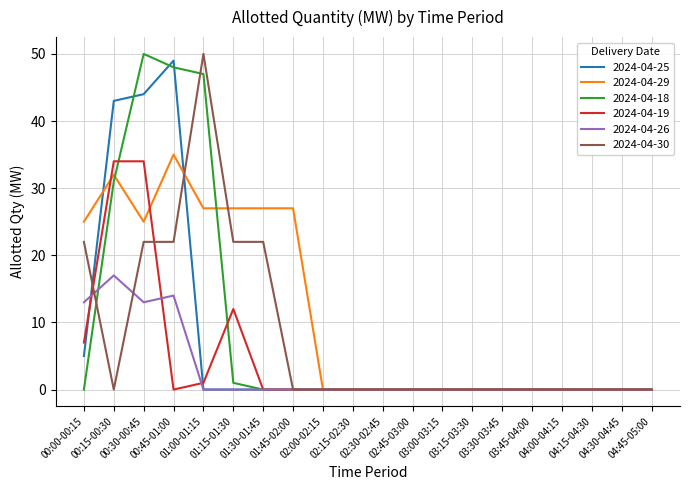

What is the maximum value shown in the chart?

50